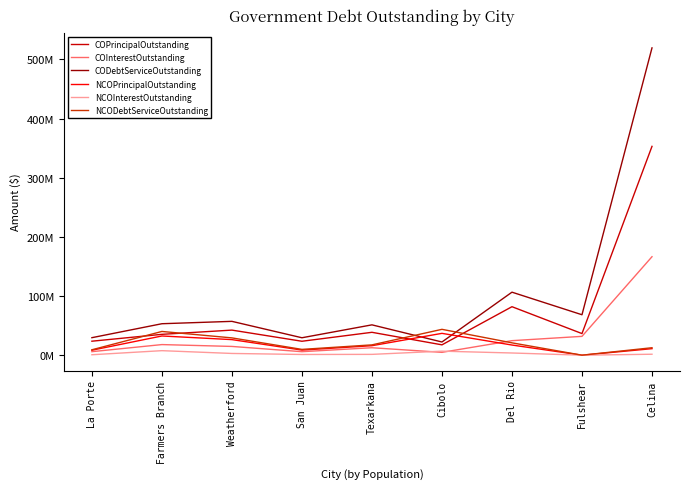

Does the chart display data point markers on the line(s)?

No